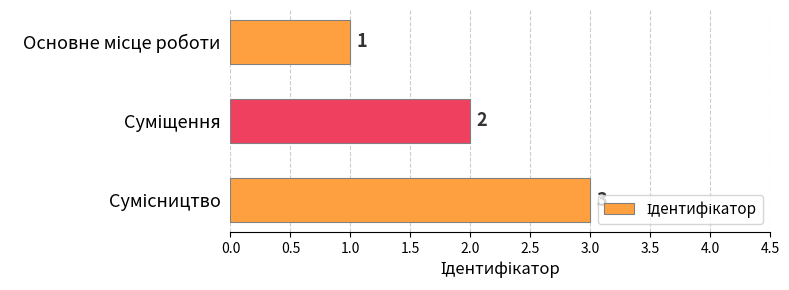

How many data points are less than 2?

1